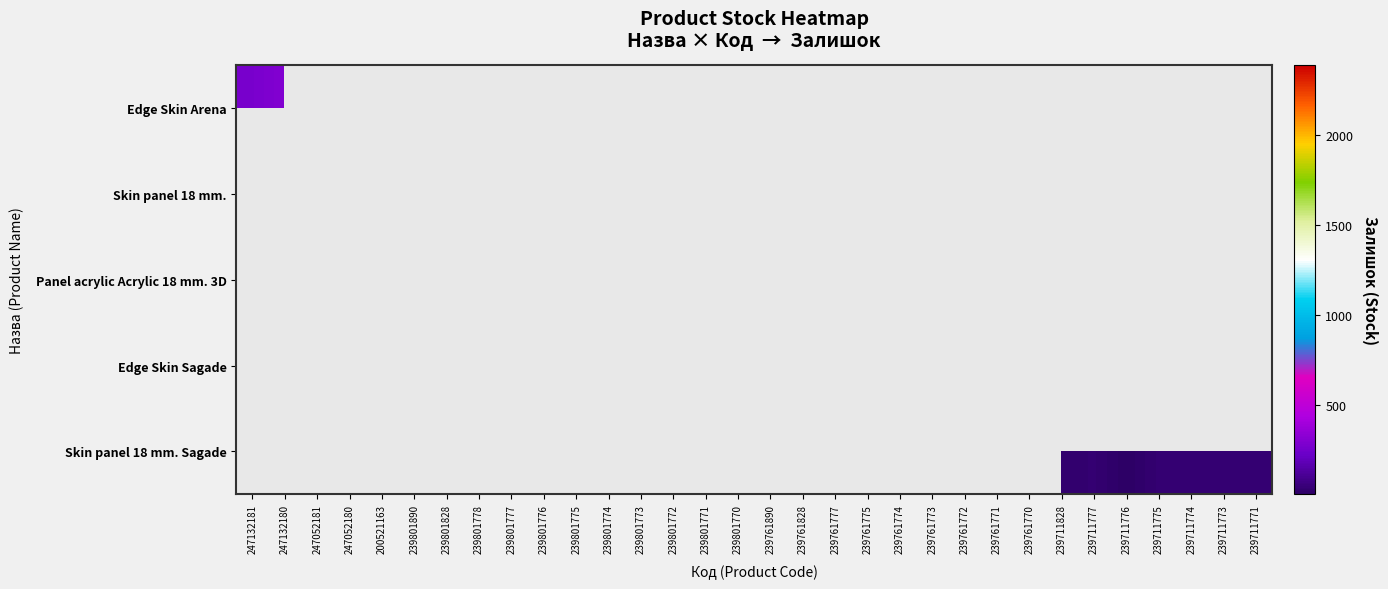

List the labels in order of Skin panel 18 mm. Sagade value, largest first.

247132181, 247132180, 247052181, 247052180, 200521163, 239801890, 239801828, 239801778, 239801777, 239801776, 239801775, 239801774, 239801773, 239801772, 239801771, 239801770, 239761890, 239761828, 239761777, 239761775, 239761774, 239761773, 239761772, 239761771, 239761770, 239711771, 239711774, 239711773, 239711777, 239711775, 239711828, 239711776